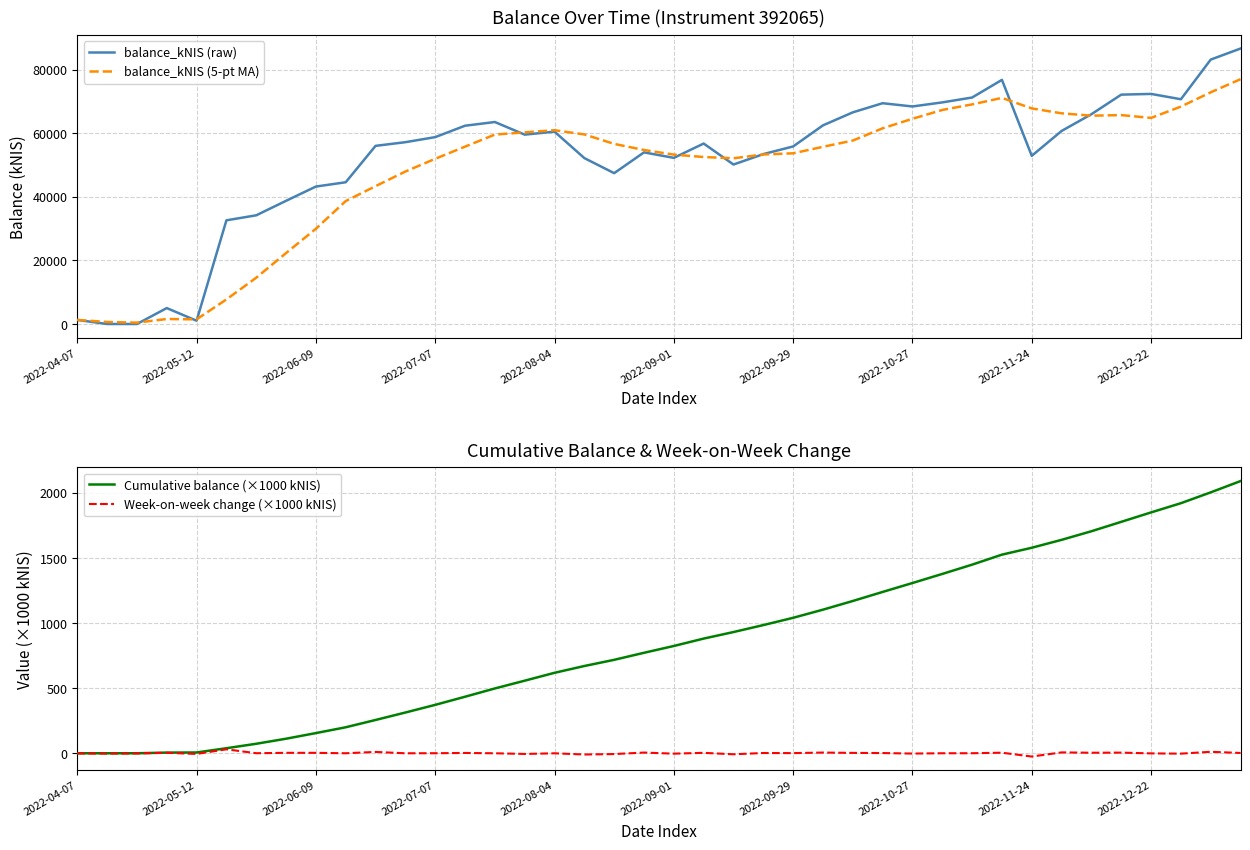

Reading right to left, list all the values displayed in this chart.

balance_kNIS (raw): 86694.8	83218.5	70735.6	72413.4	72184.3	66024.6	60753.9	52926.7	76829.8	71279.0	69742.8	68462.3	69485.6	66606.9	62515.0	55878.3	53466.5	50190.8	56791.2	52288.6	54012.1	47472.5	52214.8	60534.8	59596.9	63569.0	62402.4	58809.8	57219.8	56063.2	44609.7	43256.1	38768.8	34206.8	32629.8	1027.5	5011.4	0.0	0.0	1279.2
balance_kNIS (5-pt MA): 77049.3	72915.3	68422.4	64860.6	65743.8	65562.8	66306.4	67848.1	71159.9	69115.3	67362.5	64589.6	61590.4	57731.5	55768.3	53723.1	53349.8	52151.0	52555.8	53304.6	54766.2	56677.6	59663.6	60982.6	60319.6	59612.8	55821.0	51991.7	47983.5	43380.9	38694.3	29977.8	22328.9	14575.1	7733.8	1463.6	1572.7	426.4	639.6	1279.2
Cumulative balance (×1000 kNIS): 2091.2	2004.5	1921.3	1850.5	1778.1	1705.9	1639.9	1579.1	1526.2	1449.4	1378.1	1308.4	1239.9	1170.4	1103.8	1041.3	985.4	932.0	881.8	825.0	772.7	718.7	671.2	619.0	558.5	498.9	435.3	372.9	314.1	256.9	200.8	156.2	112.9	74.2	39.9	7.3	6.3	1.3	1.3	1.3
Week-on-week change (×1000 kNIS): 3.5	12.5	-1.7	0.2	6.2	5.3	7.8	-23.9	5.6	1.5	1.3	-1.0	2.9	4.1	6.6	2.4	3.3	-6.6	4.5	-1.7	6.5	-4.7	-8.3	0.9	-4.0	1.2	3.6	1.6	1.2	11.5	1.4	4.5	4.6	1.6	31.6	-4.0	5.0	0.0	-1.3	0.0